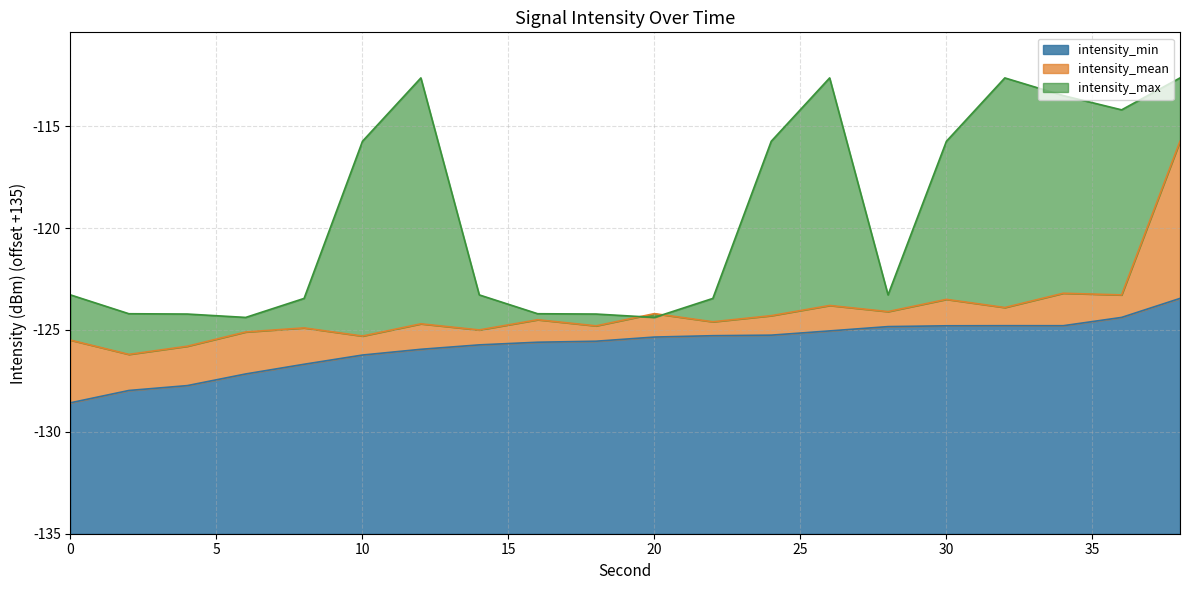

Rank the series at 2 from lowest to highest value.

intensity_min, intensity_mean, intensity_max